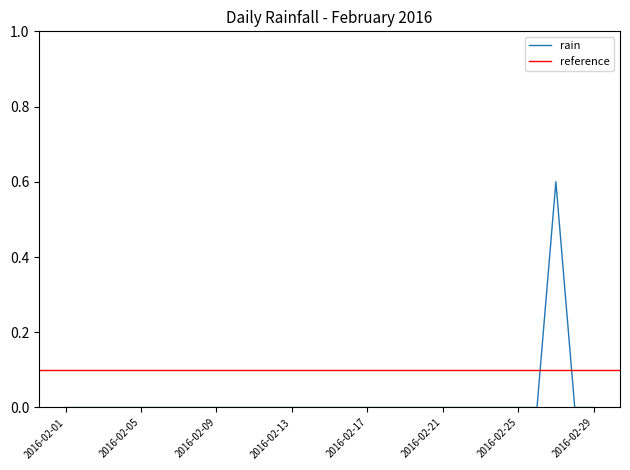

The chart shows a value of 0.0 at 2016-02-21. True or false?

True